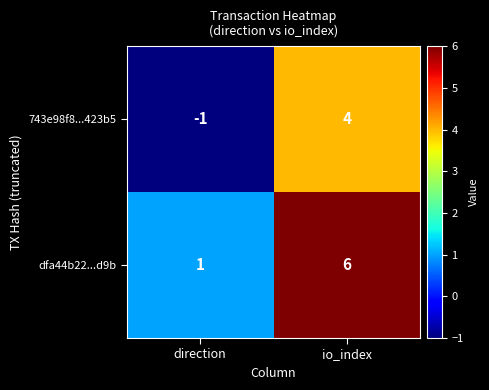

At which category is the sum across all series the highest?

io_index